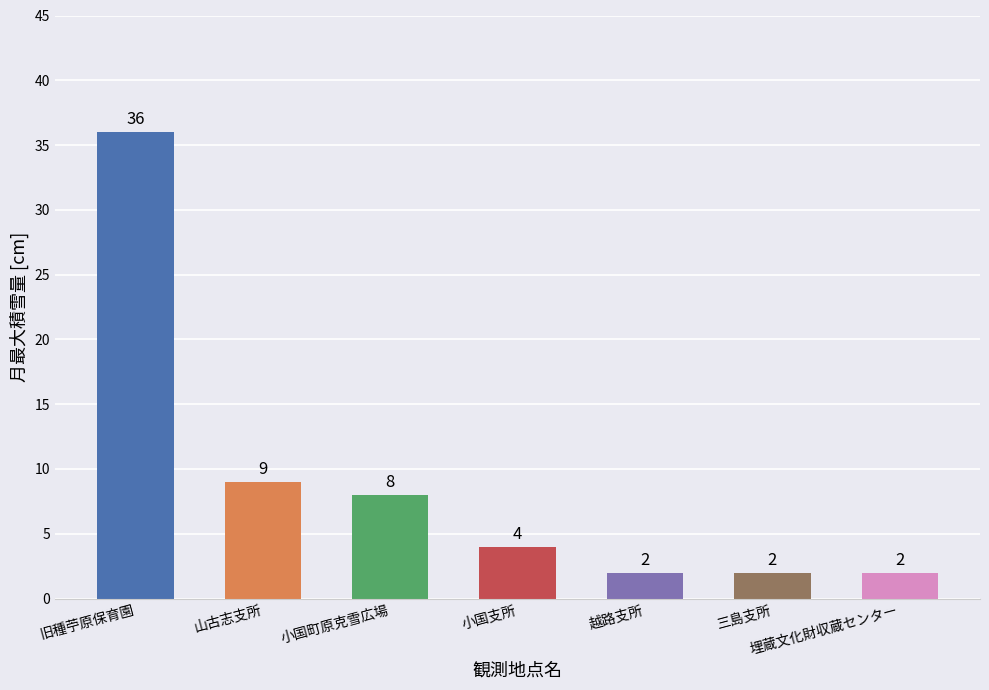

What is the label of the 7th bar from the left?

埋蔵文化財収蔵センター